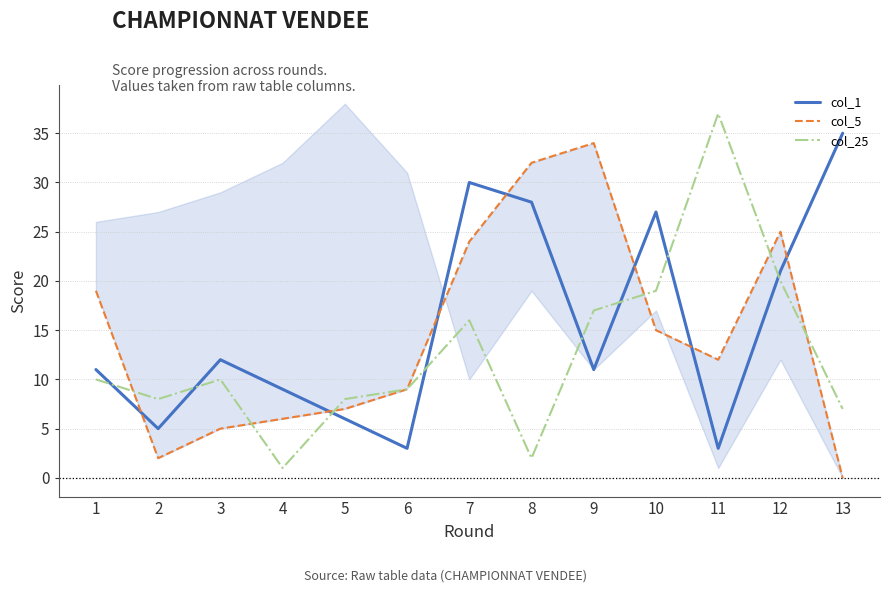

Does the chart display data point markers on the line(s)?

No